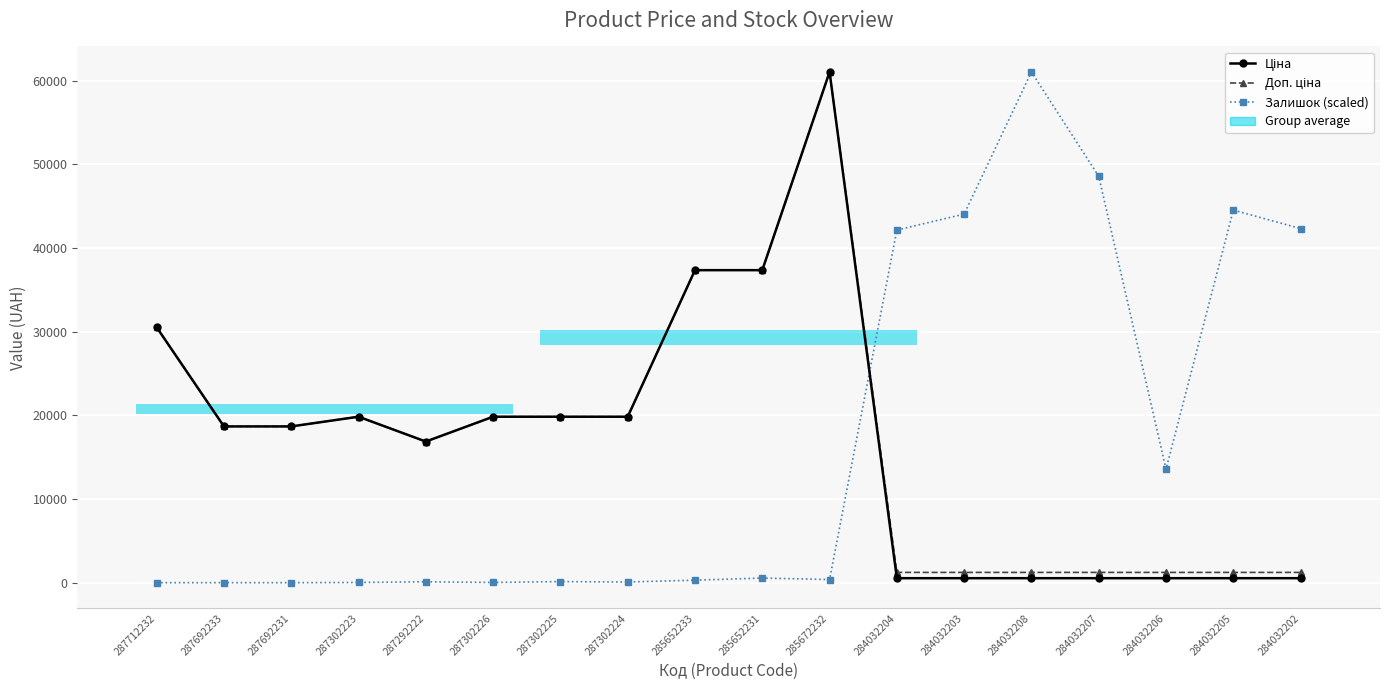

What is the label of the 10th point from the right?

285652233